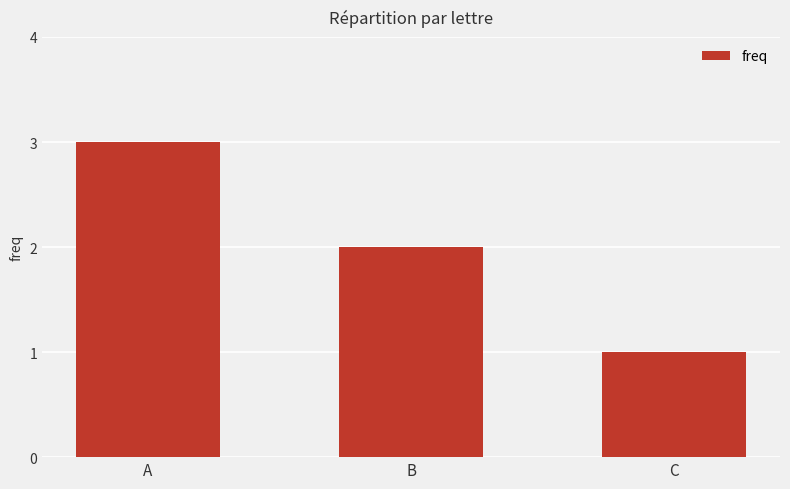

Reading left to right, transcribe all the data shown in this chart.

A=3	B=2	C=1